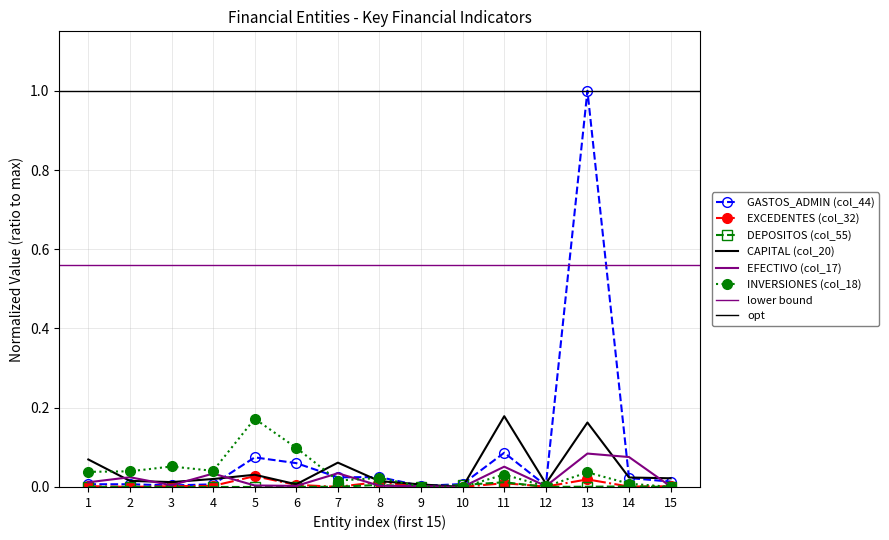

What is the difference between the maximum and second lowest values in the INVERSIONES (col_18) series?

0.2